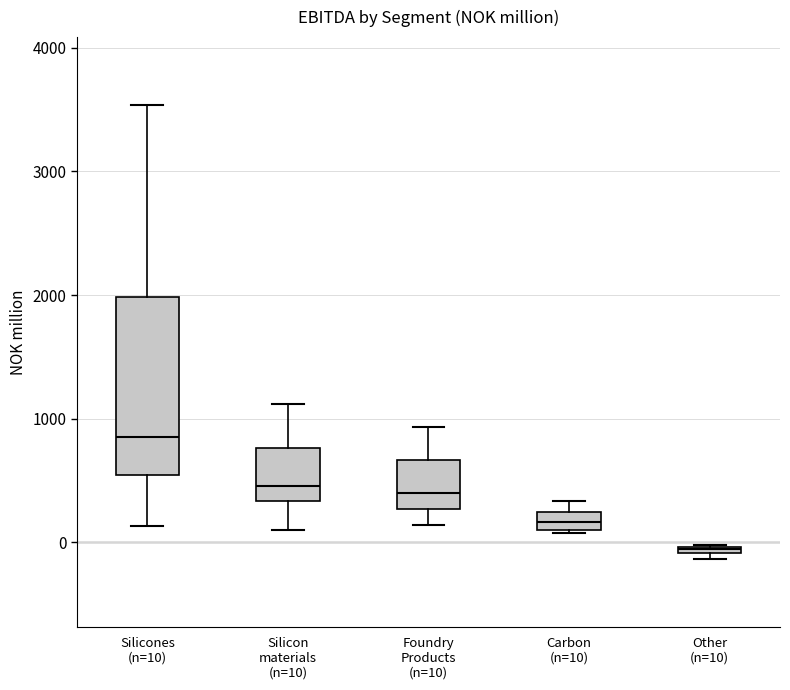

Where is the upper edge of the box for Other (n=10) on the y-axis? The values are not printed on the chart, so give them approximately, as read against the axis.

0